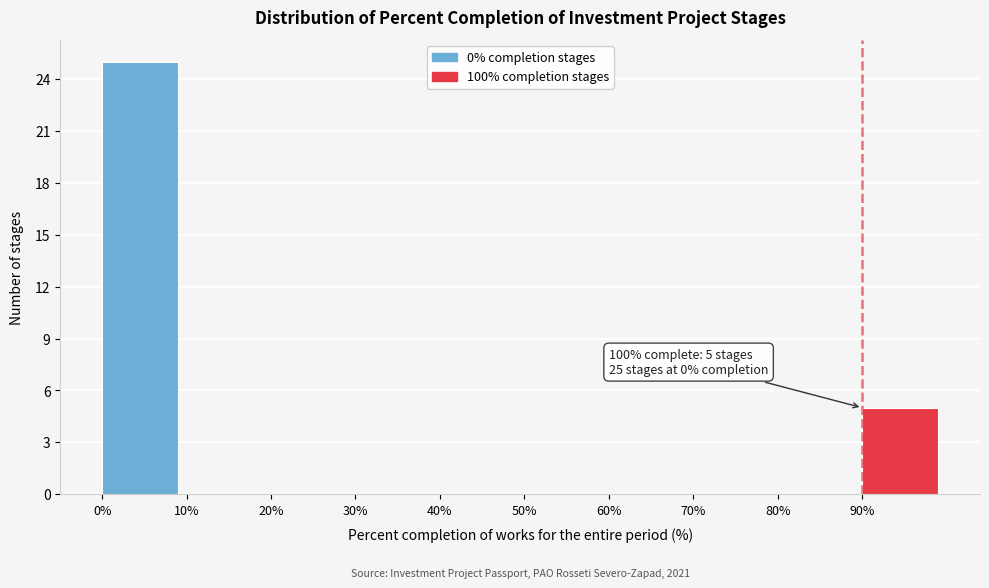

Over which range of the x-axis is the bar tallest?

0 to 10